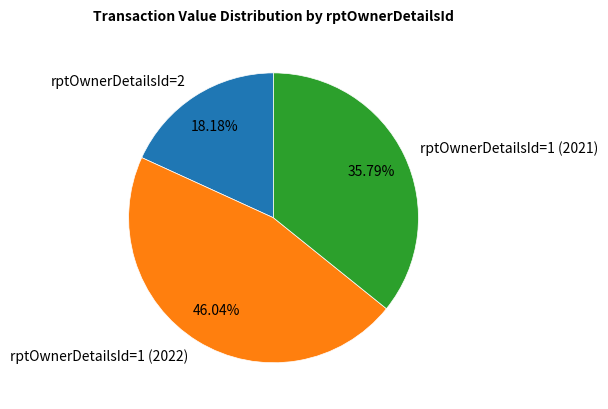

Is rptOwnerDetailsId=2 the majority of the pie?

No